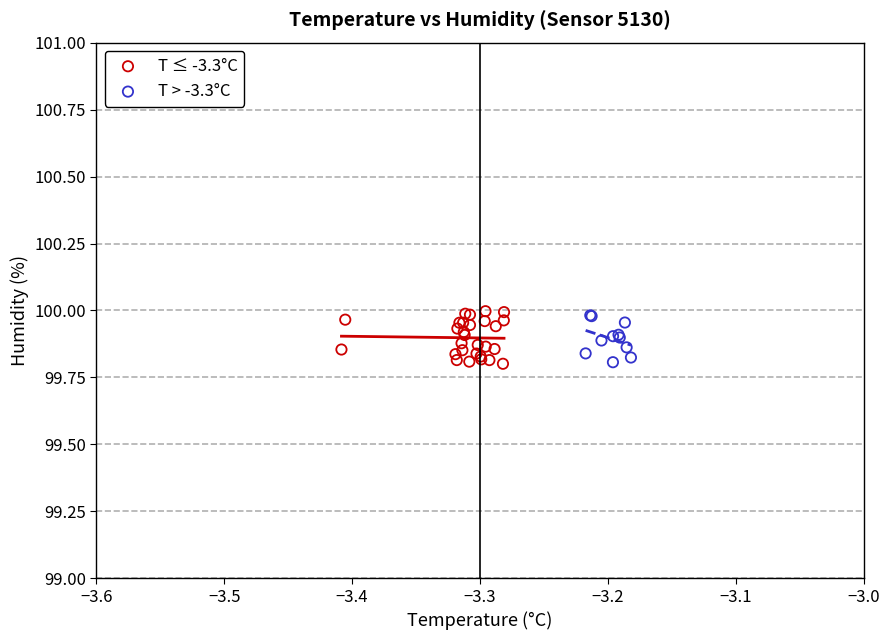

Which series has the widest spread of Y values?

T ≤ -3.3°C